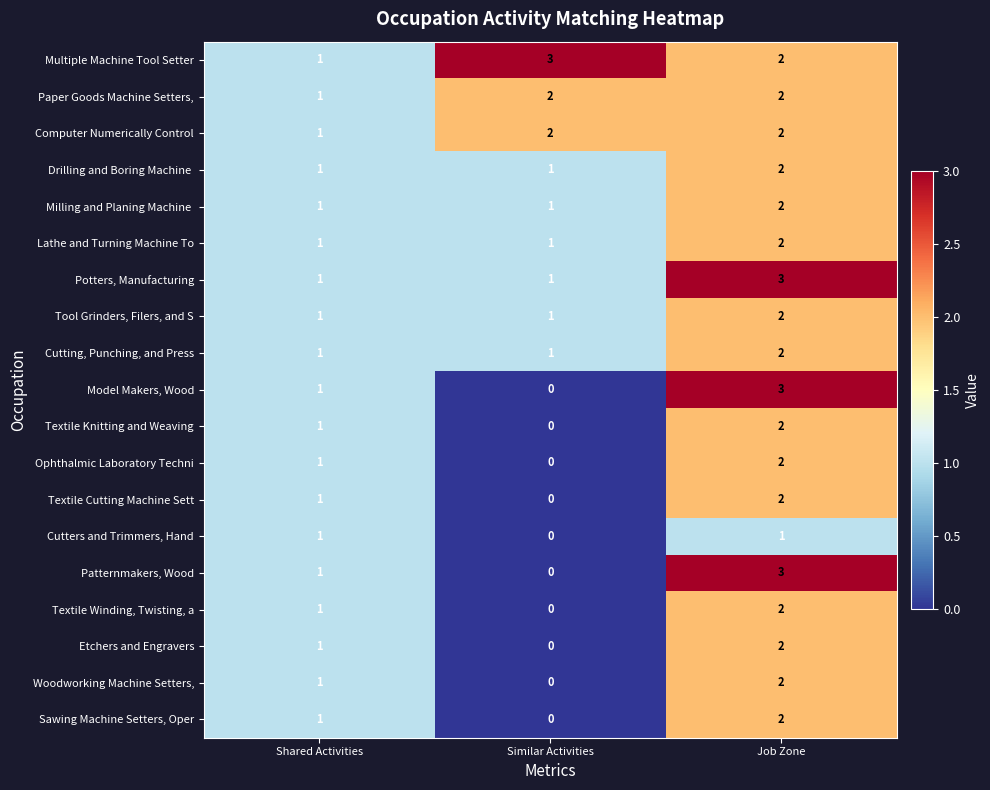

At which label does Ophthalmic Laboratory Techni reach its minimum?

Similar Activities